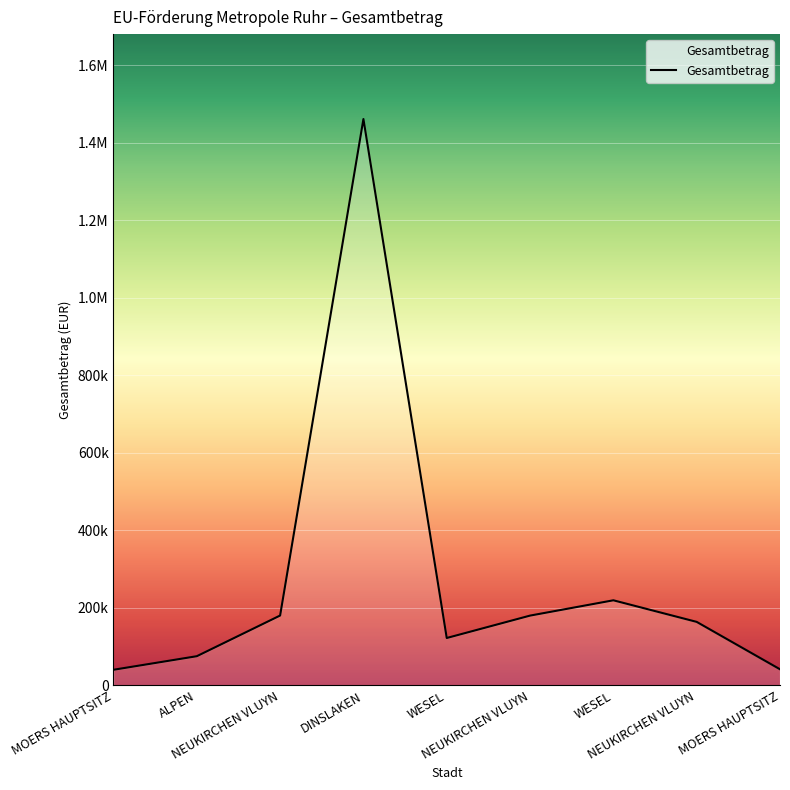

What is the label of the 6th point from the left?

NEUKIRCHEN VLUYN